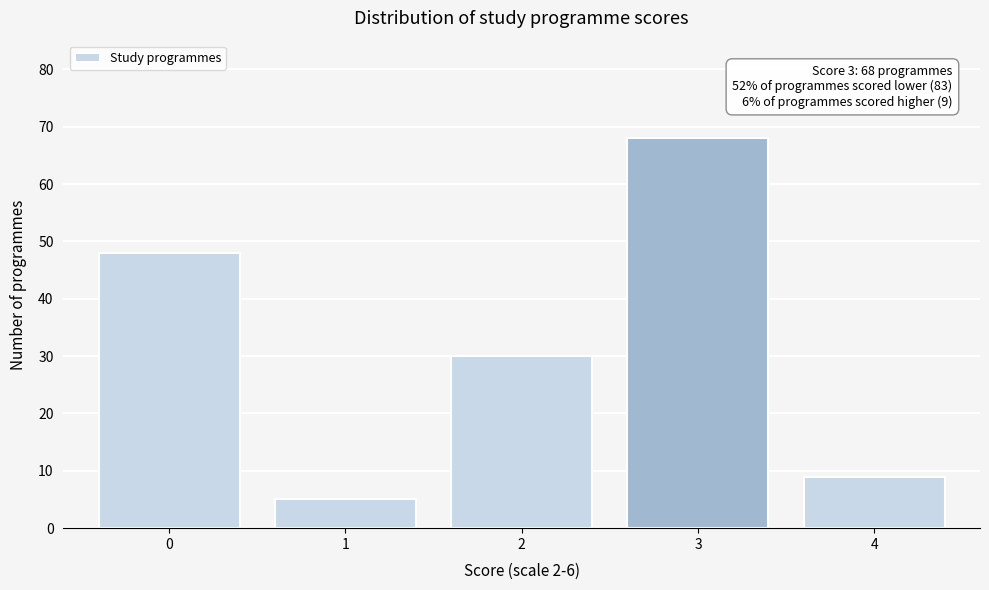

Reading left to right, what are all the values shown in this chart?

0=48	1=5	2=30	3=68	4=9